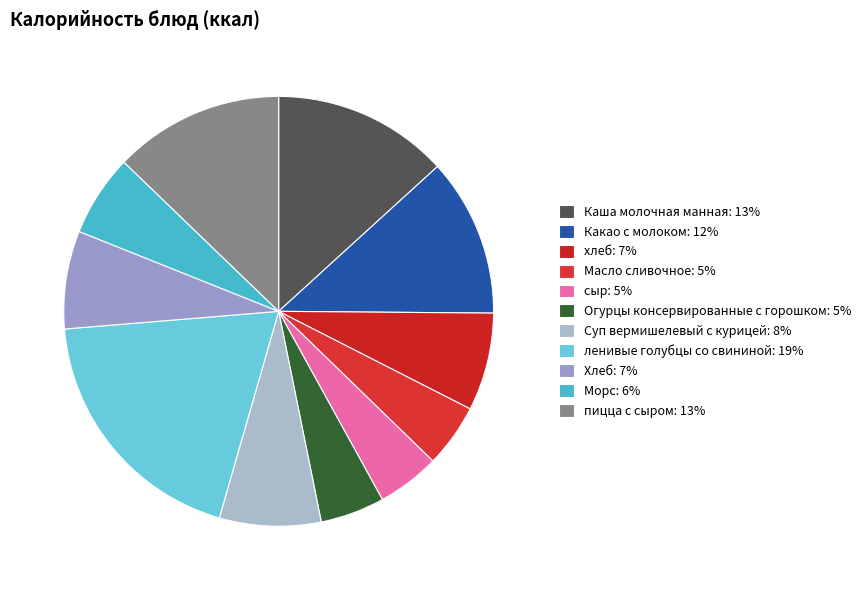

Is the sum of Масло сливочное and пицца с сыром greater than half?

No